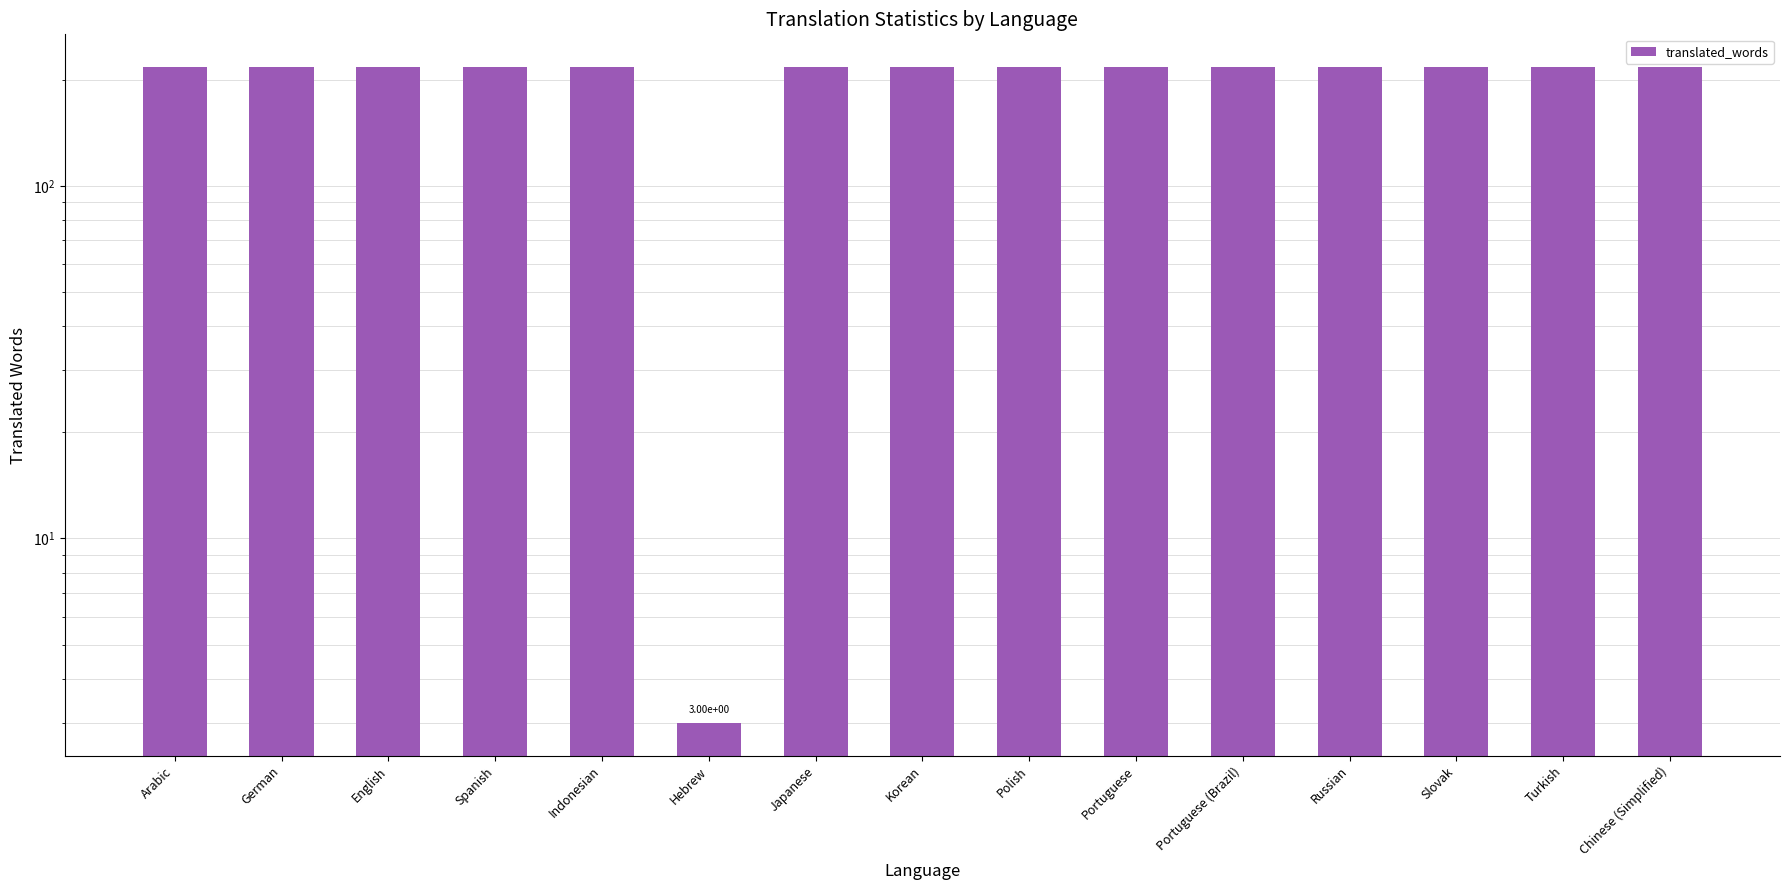

Reading left to right, transcribe all the data shown in this chart.

217	217	217	217	217	3	217	217	217	217	217	217	217	217	217